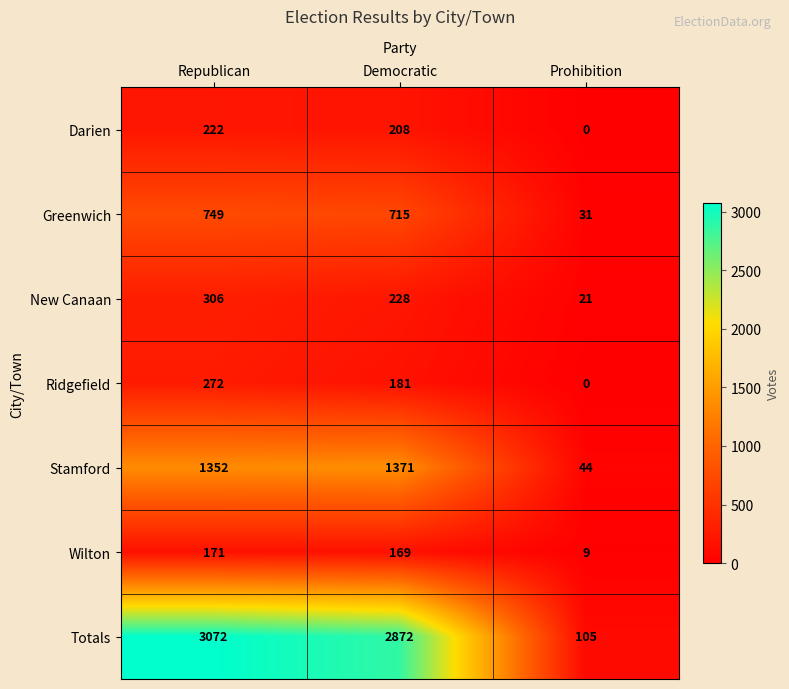

Reading left to right, list all the values displayed in this chart.

Darien: Republican=222	Democratic=208	Prohibition=0
Greenwich: Republican=749	Democratic=715	Prohibition=31
New Canaan: Republican=306	Democratic=228	Prohibition=21
Ridgefield: Republican=272	Democratic=181	Prohibition=0
Stamford: Republican=1352	Democratic=1371	Prohibition=44
Wilton: Republican=171	Democratic=169	Prohibition=9
Totals: Republican=3072	Democratic=2872	Prohibition=105